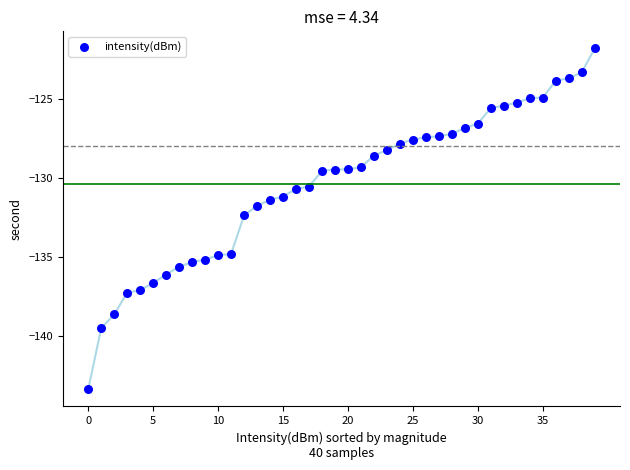

What is the range of Y values (max minus min)?

21.6